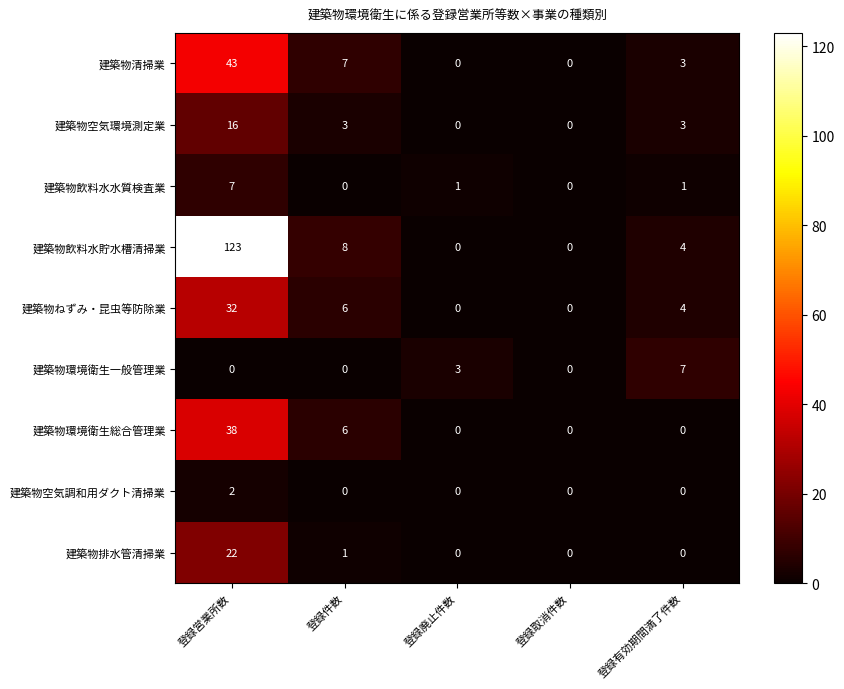

At which category is the sum across all series the highest?

登録営業所数